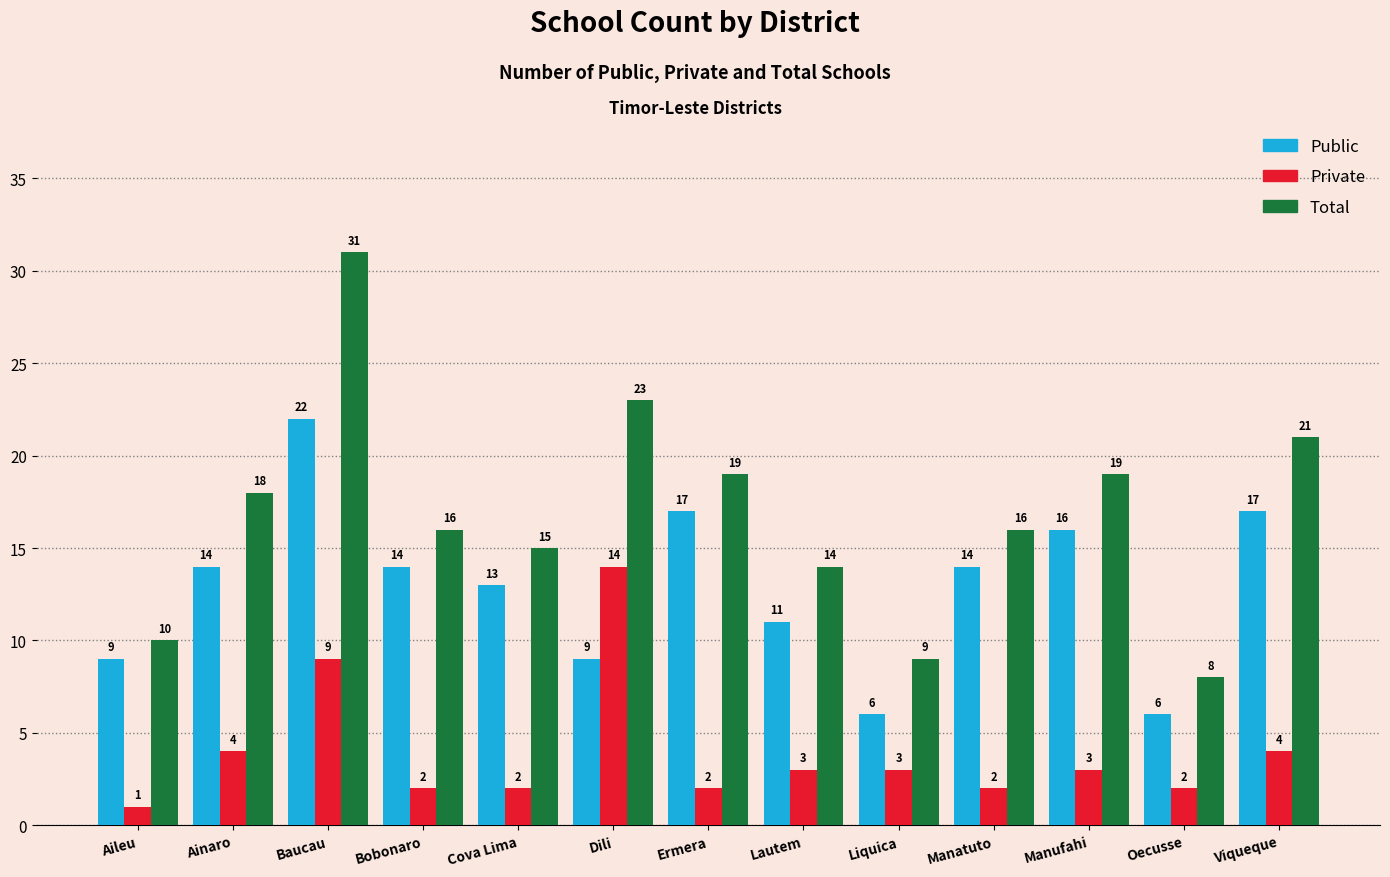

Which series has the largest total across all categories?

Total